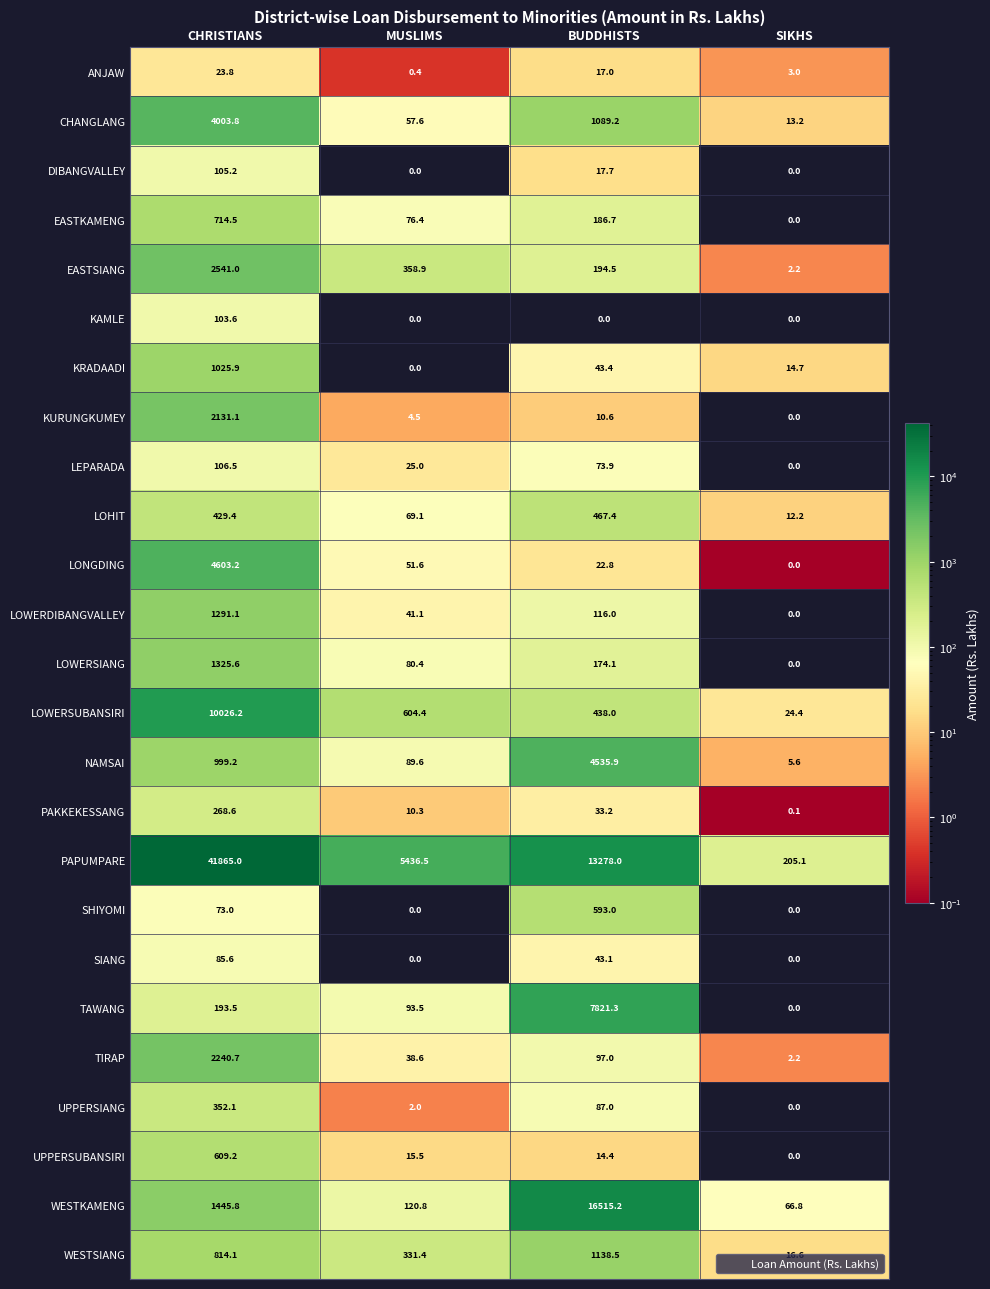

The LEPARADA series shows 25.0 at MUSLIMS. True or false?

True